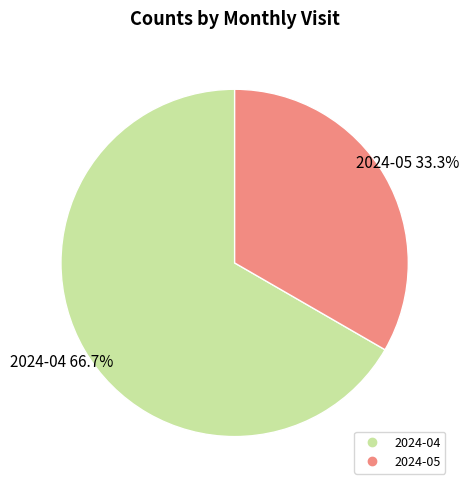

Is it true that 2024-04 is 55% of the pie?

False